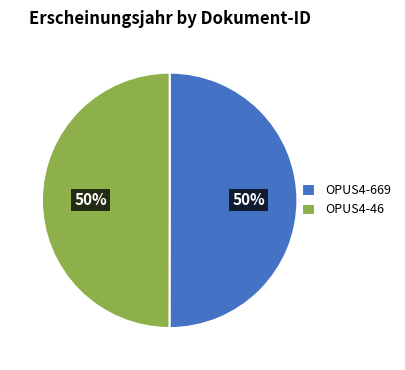

Approximately how many times larger is the value at OPUS4-46 compared to OPUS4-669?

1.0